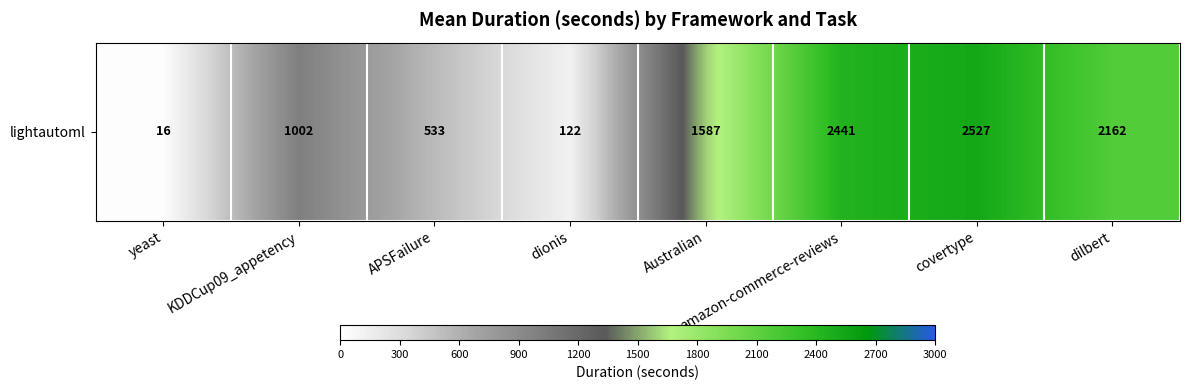

Reading left to right, extract all data points from this chart.

yeast=16.1	KDDCup09_appetency=1002.3	APSFailure=532.9	dionis=122.4	Australian=1587.2	amazon-commerce-reviews=2440.6	covertype=2527.2	dilbert=2161.7